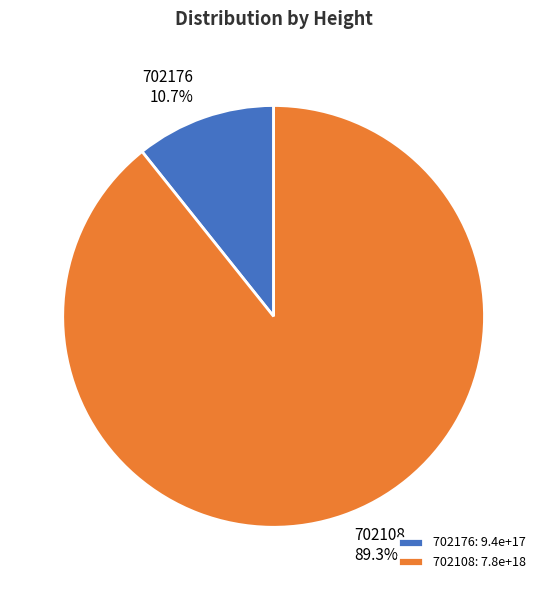

The 702108 slice represents 81% of the pie. True or false?

False